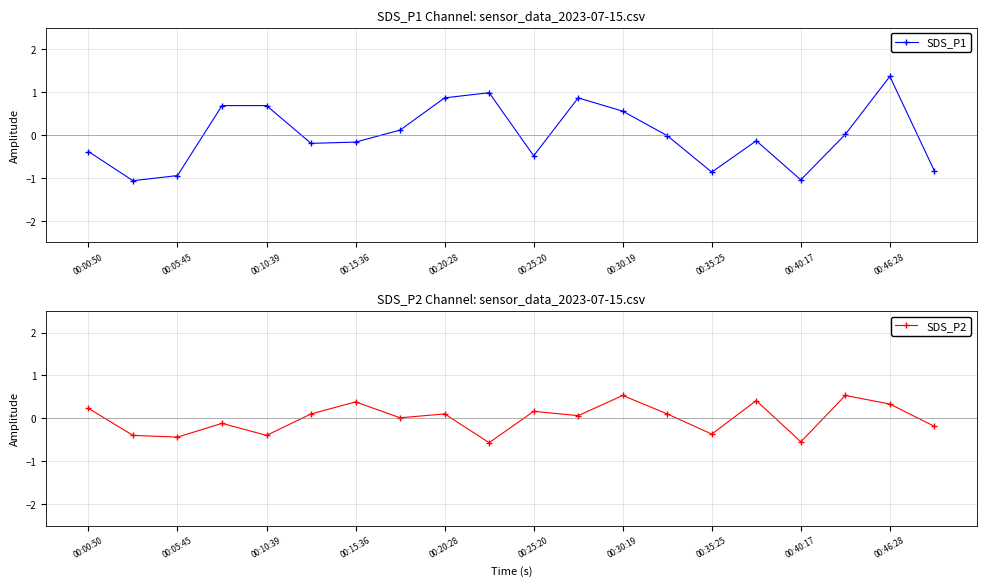

Rank the series by their maximum value, from highest to lowest.

SDS_P1, SDS_P2